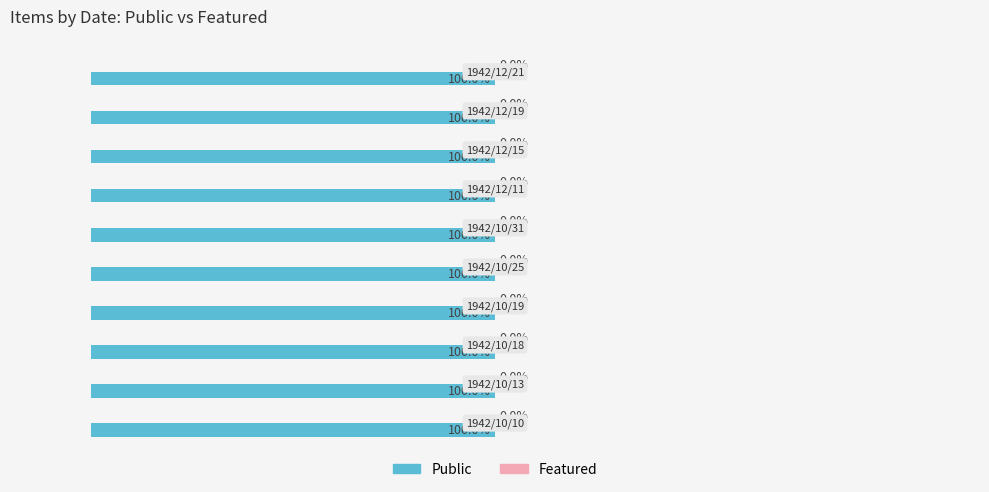

Rank the categories by Public value from lowest to highest.

1942/10/10, 1942/10/13, 1942/10/18, 1942/10/19, 1942/10/25, 1942/10/31, 1942/12/11, 1942/12/15, 1942/12/19, 1942/12/21